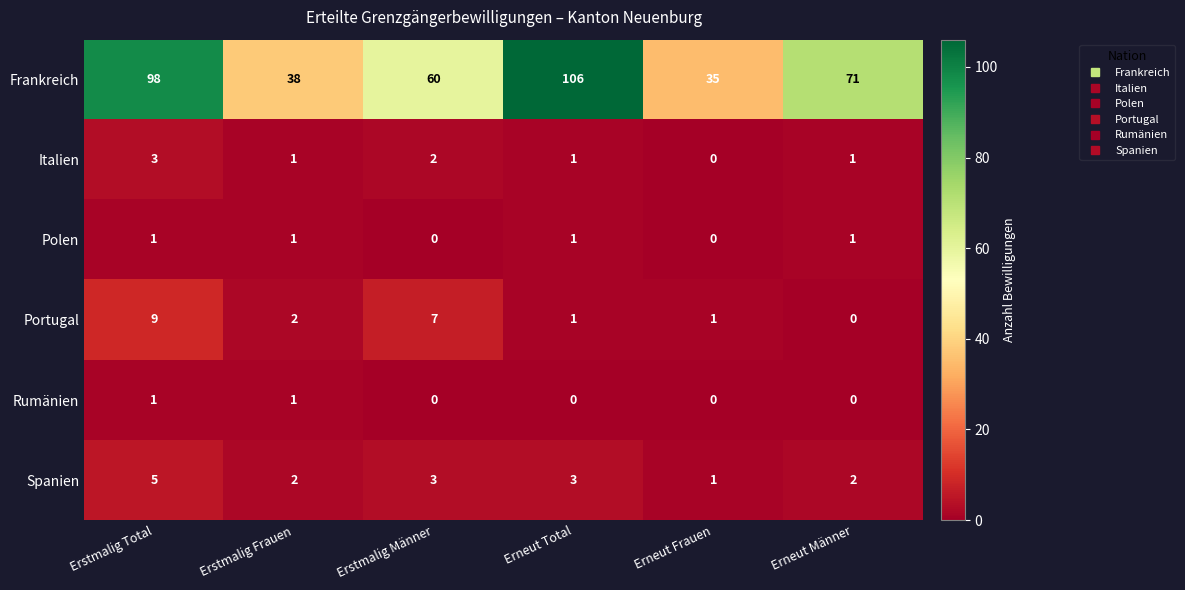

How many series are shown in this chart?

6